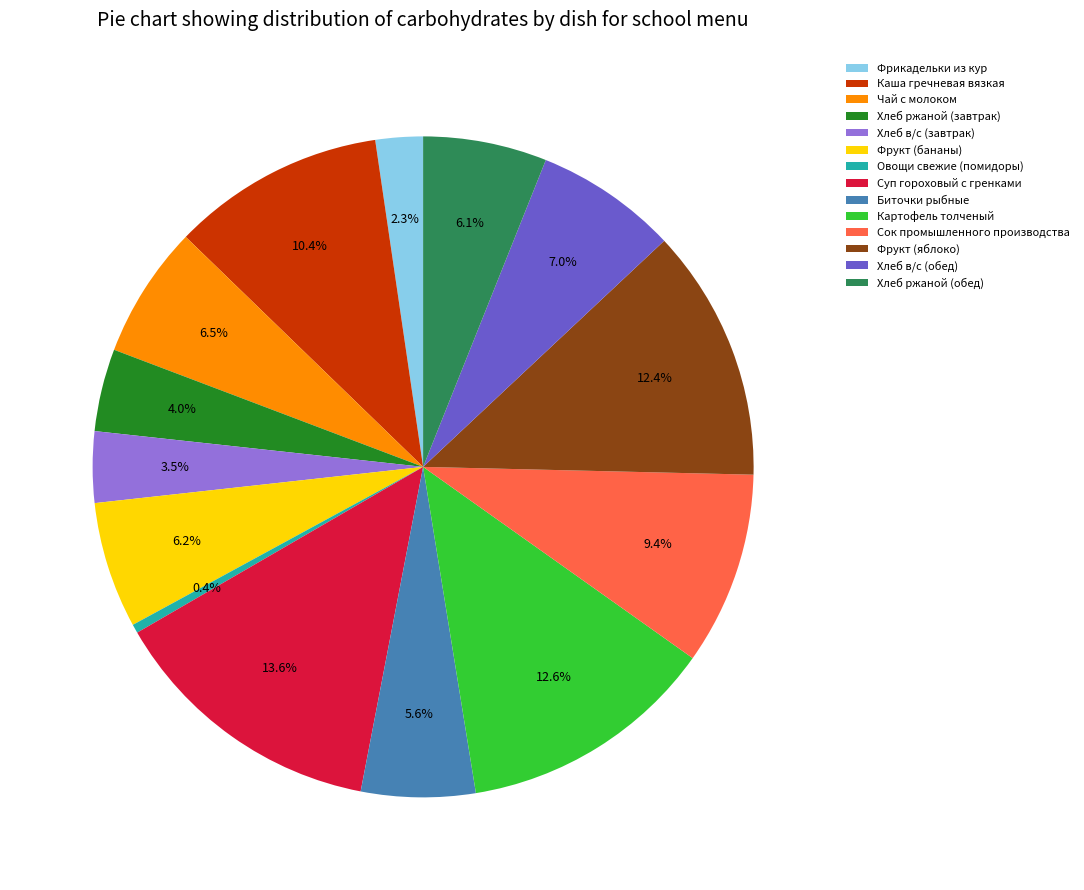

Which category has the biggest portion of the pie?

Суп гороховый с гренками